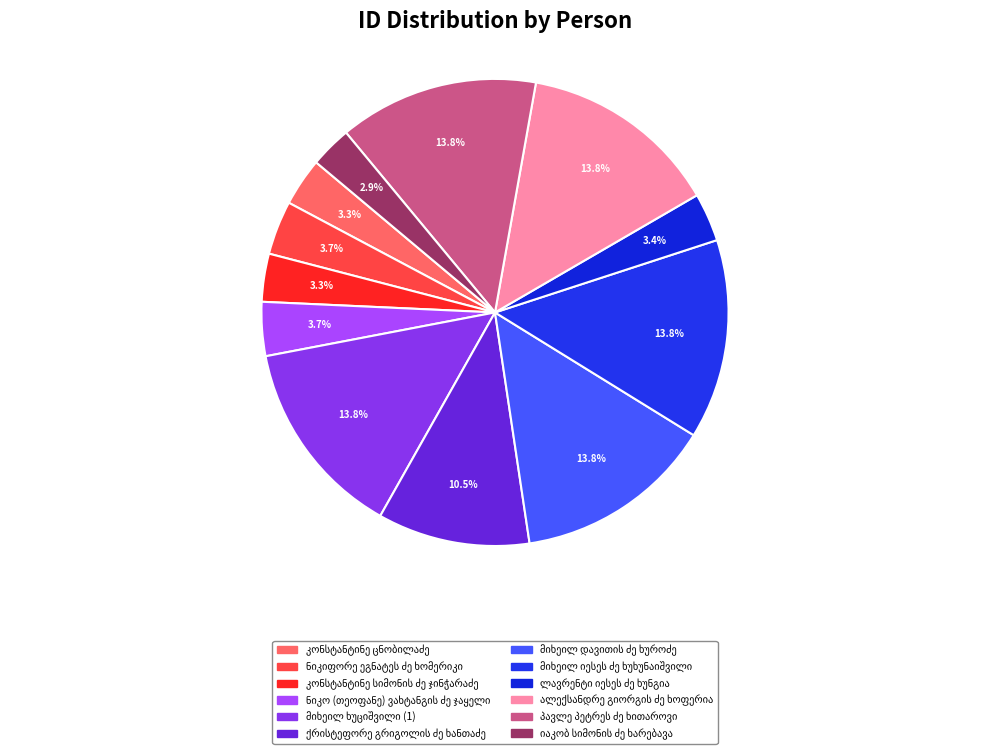

Does იაკობ სიმონის ძე ხარებავა account for over 50% of the chart?

No